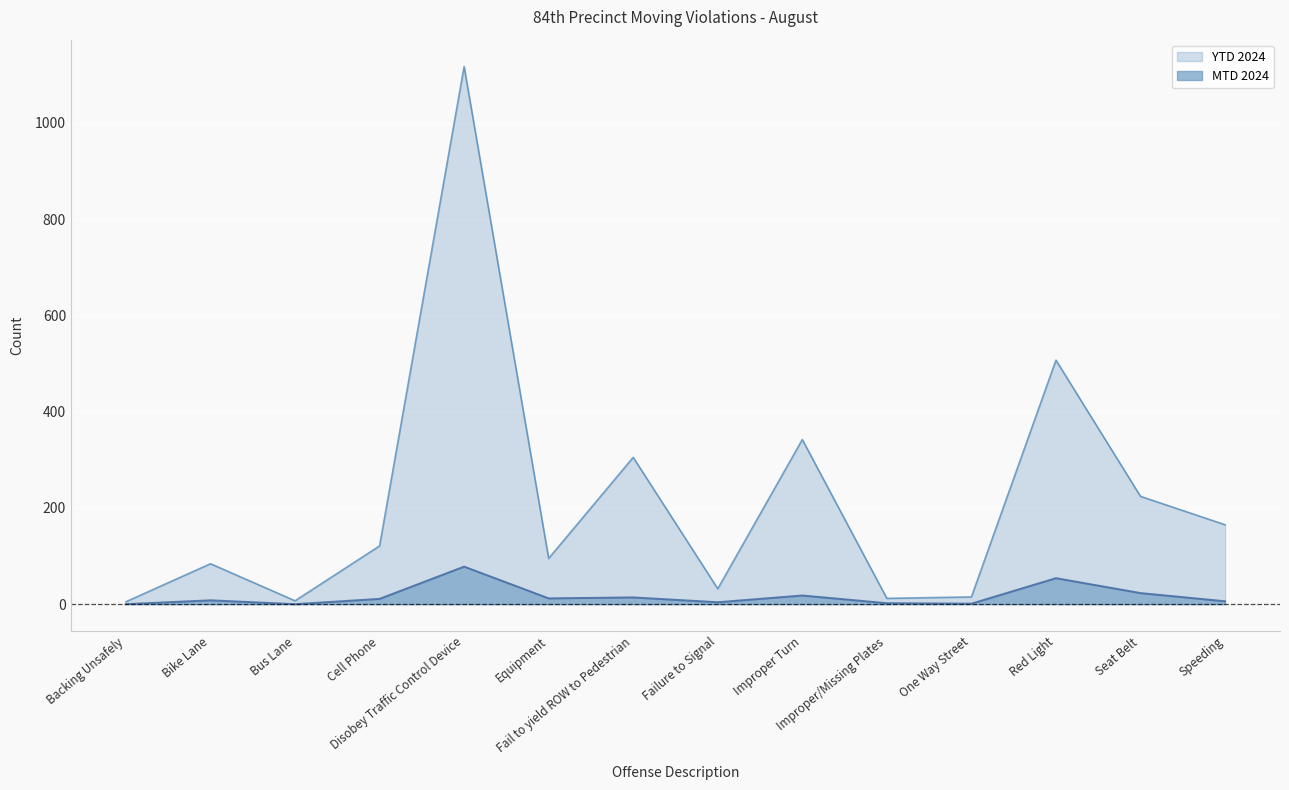

Is the value of YTD 2024 at Backing Unsafely greater than the value of MTD 2024 at Equipment?

No